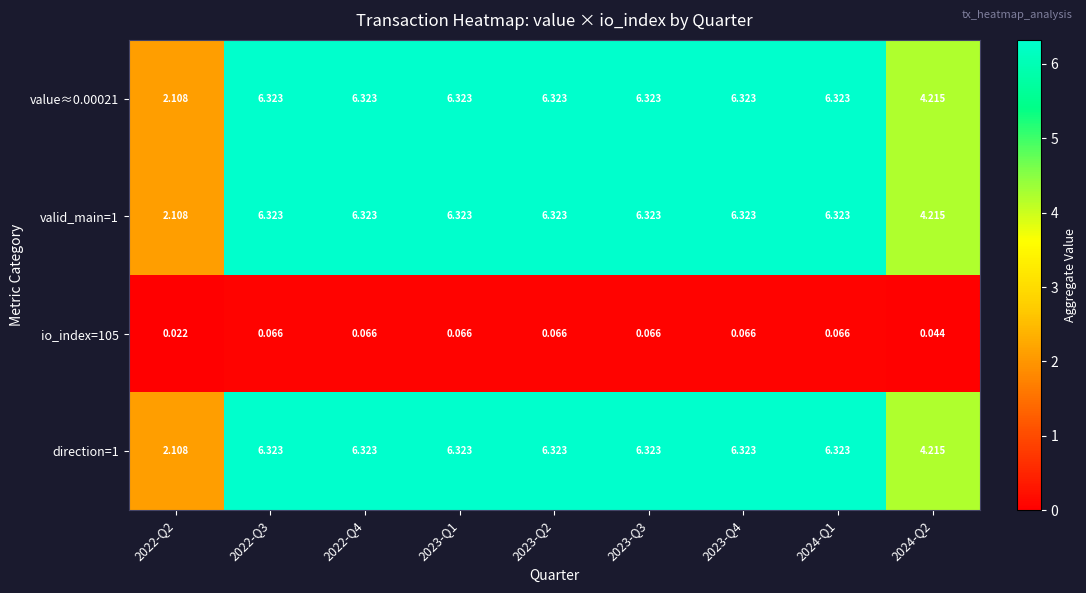

How many series are shown in this chart?

4